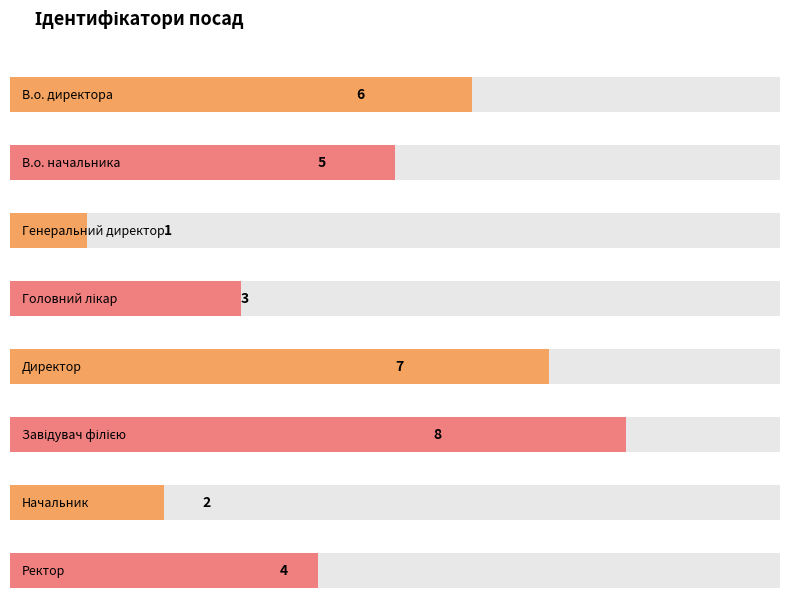

The chart shows a value of 4 at Начальник. True or false?

False